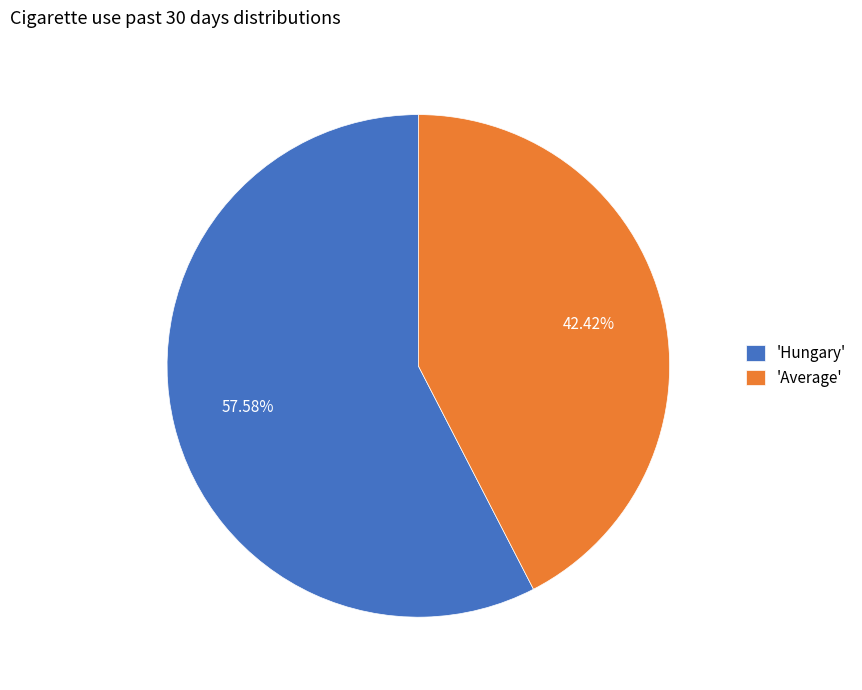

Do 'Hungary' and 'Average' together represent more than half of the pie?

Yes